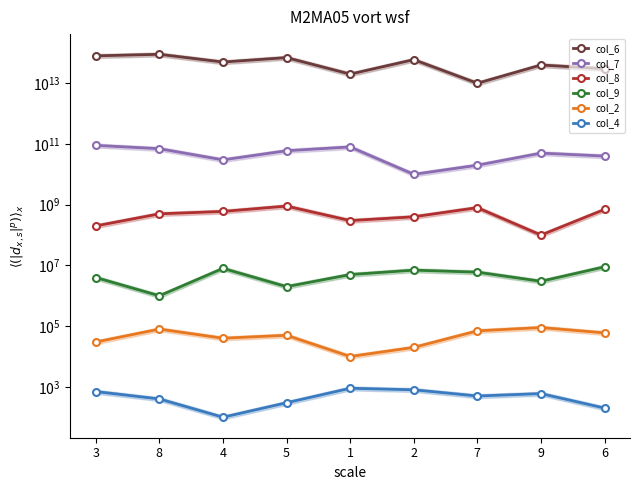

Is it true that col_6 equals 40000000000000 at 9?

True